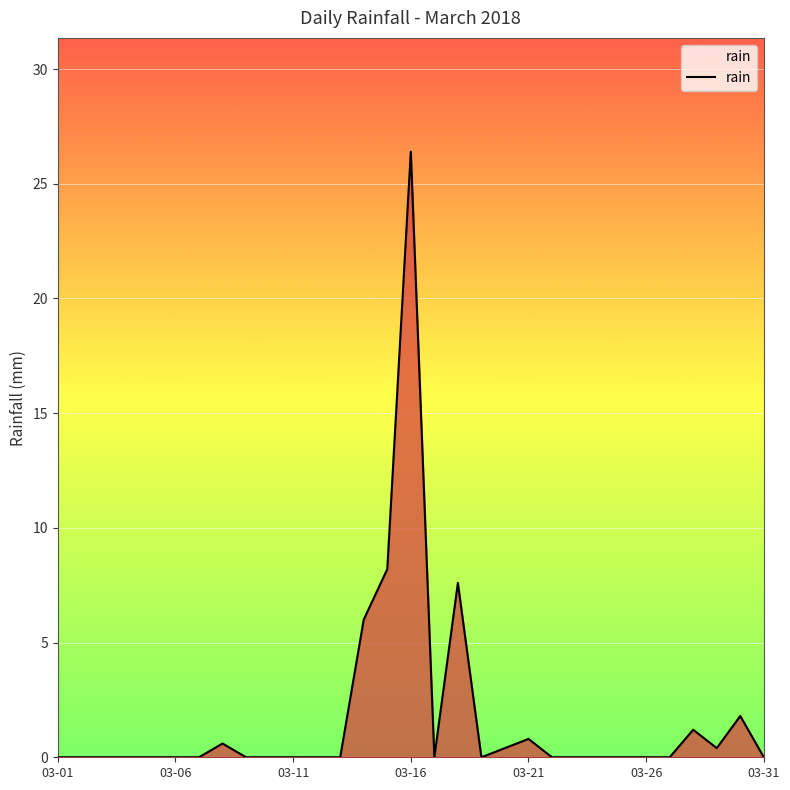

How many lines are shown in the chart?

1